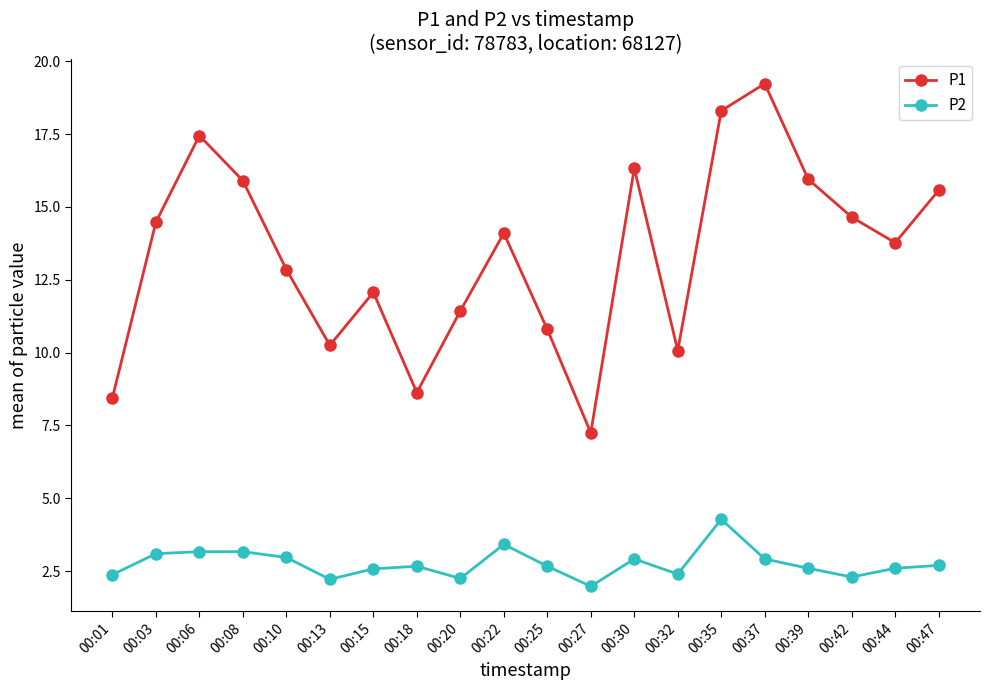

List the series in order of their overall mean, lowest first.

P2, P1